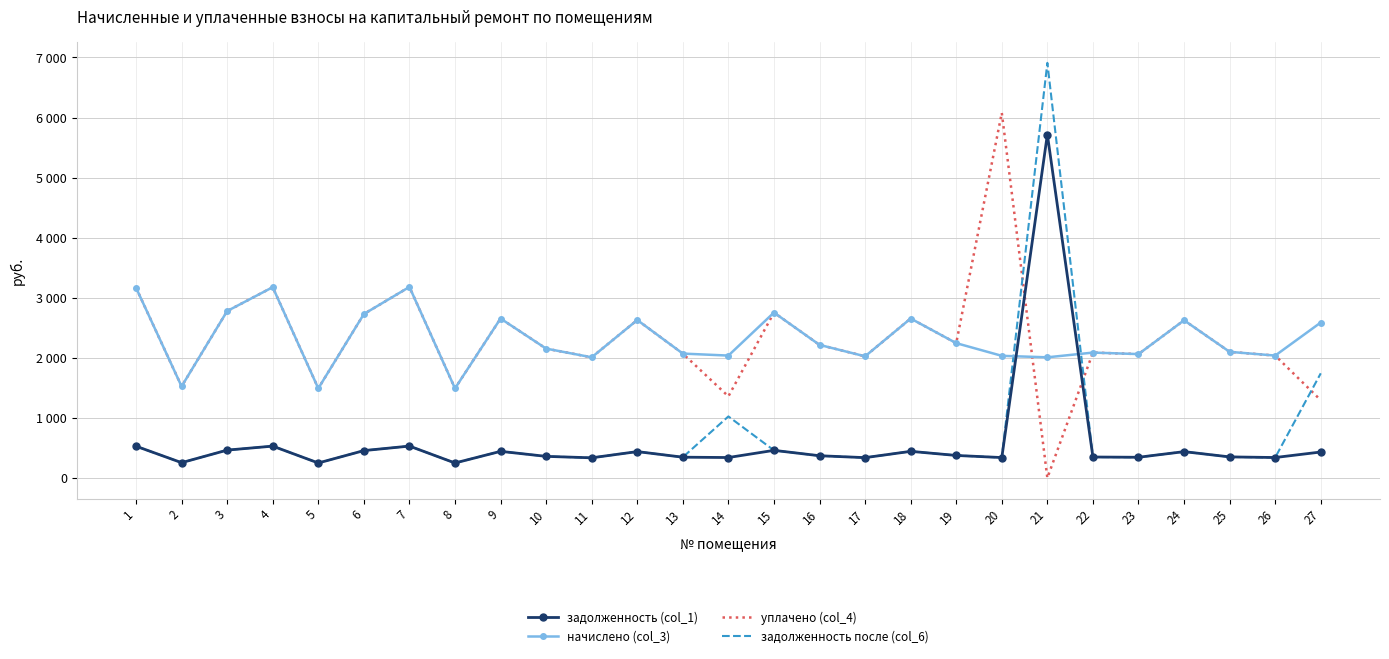

What are all the series names shown in the legend?

задолженность (col_1), начислено (col_3), уплачено (col_4), задолженность после (col_6)